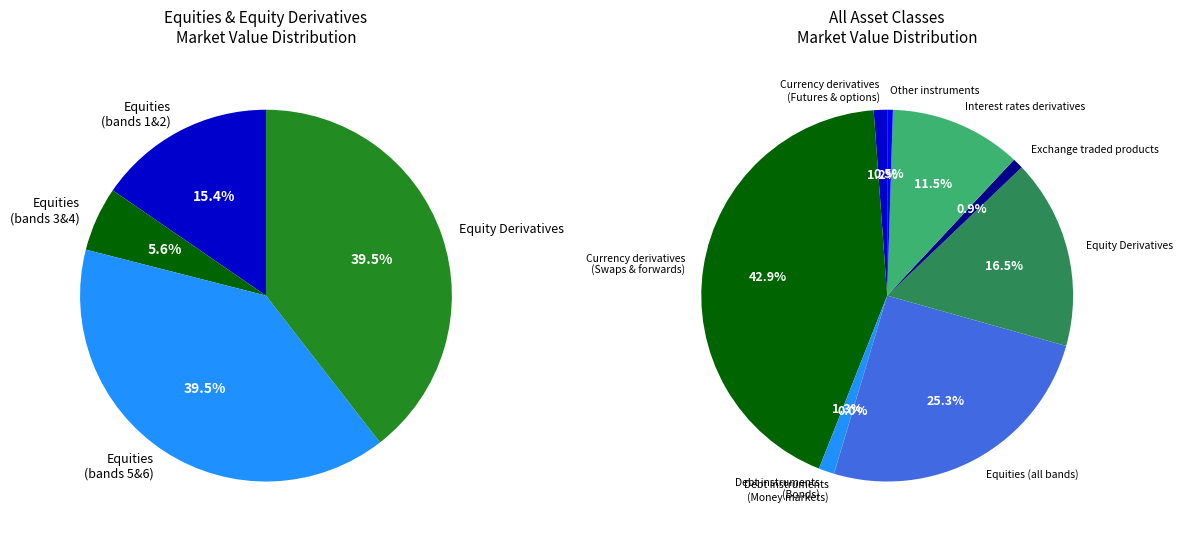

Which has a higher value, Currency derivatives
(Futures & options) or Currency derivatives
(Swaps & forwards)?

Currency derivatives
(Swaps & forwards)